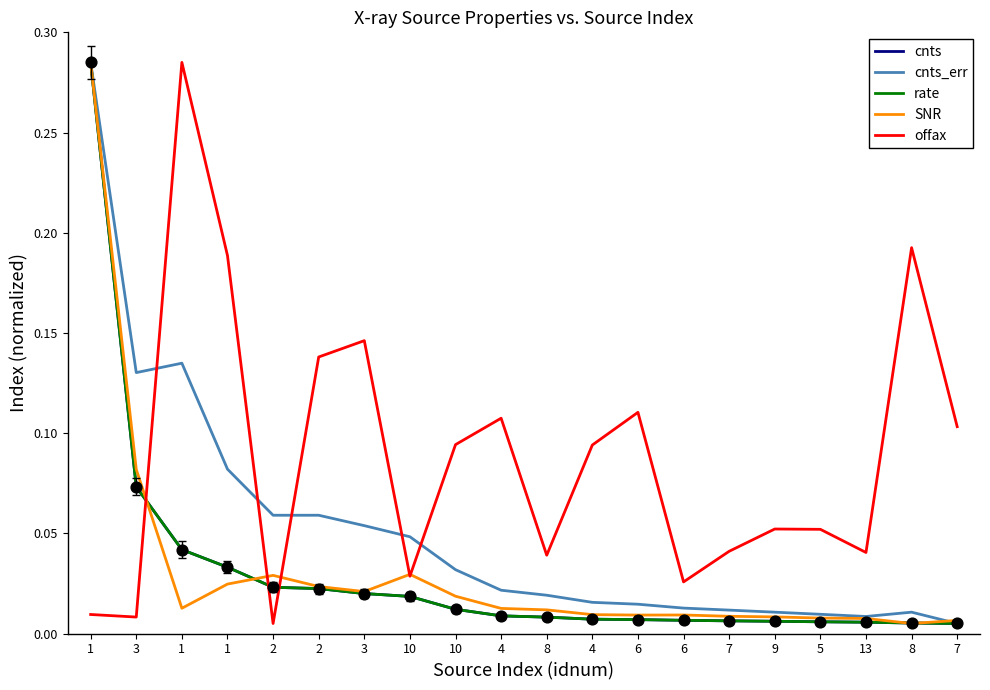

How many lines are shown in the chart?

5